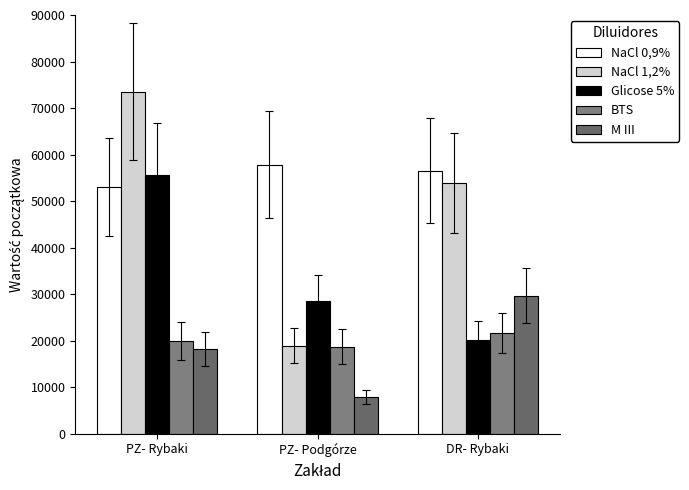

Count the number of data series in this chart.

5